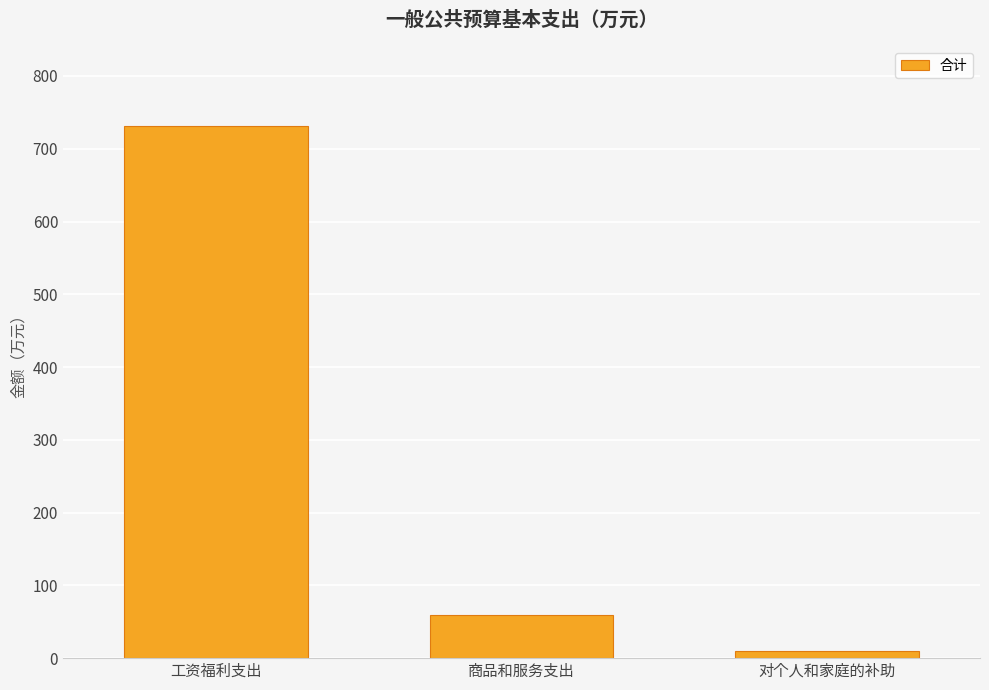

The chart shows a value of 10.4 at 对个人和家庭的补助. True or false?

True